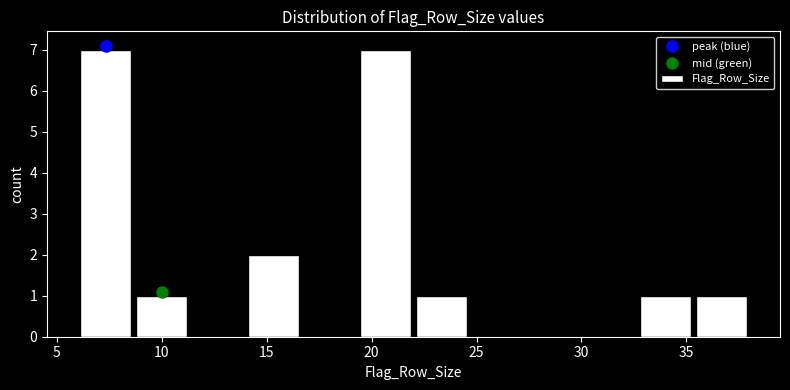

Reading left to right, list every bar in this chart as the range it spans on the x-axis followed by its height. Neither the bar edges nor the heights are printed on the chart, so give them approximately, as read against the axes.

6.0 to 8.5: 7
8.5 to 11.5: 1
11.5 to 14.0: 0
14.0 to 16.5: 2
16.5 to 19.5: 0
19.5 to 22.0: 7
22.0 to 24.5: 1
24.5 to 27.5: 0
27.5 to 30.0: 0
30.0 to 32.5: 0
32.5 to 35.5: 1
35.5 to 38.0: 1